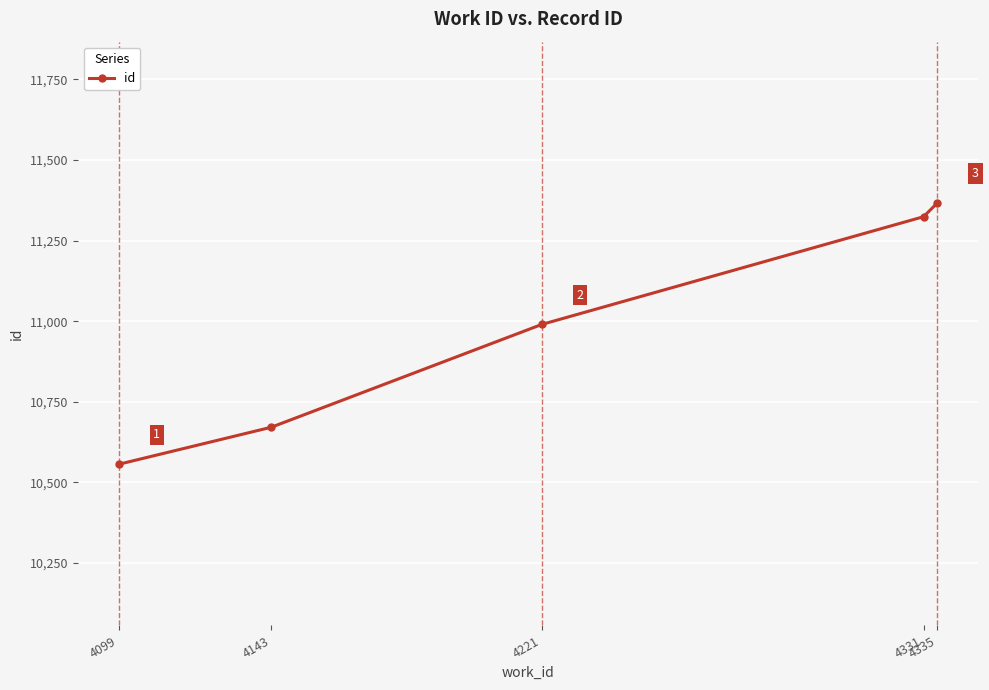

What is the minimum value shown in the chart?

10556